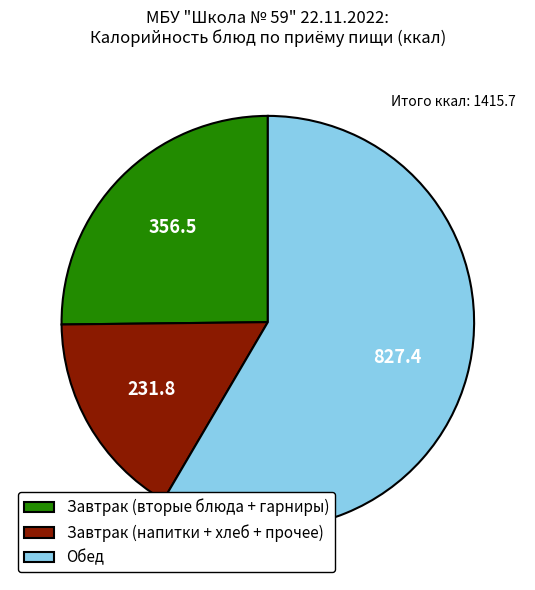

What is the majority slice?

Обед